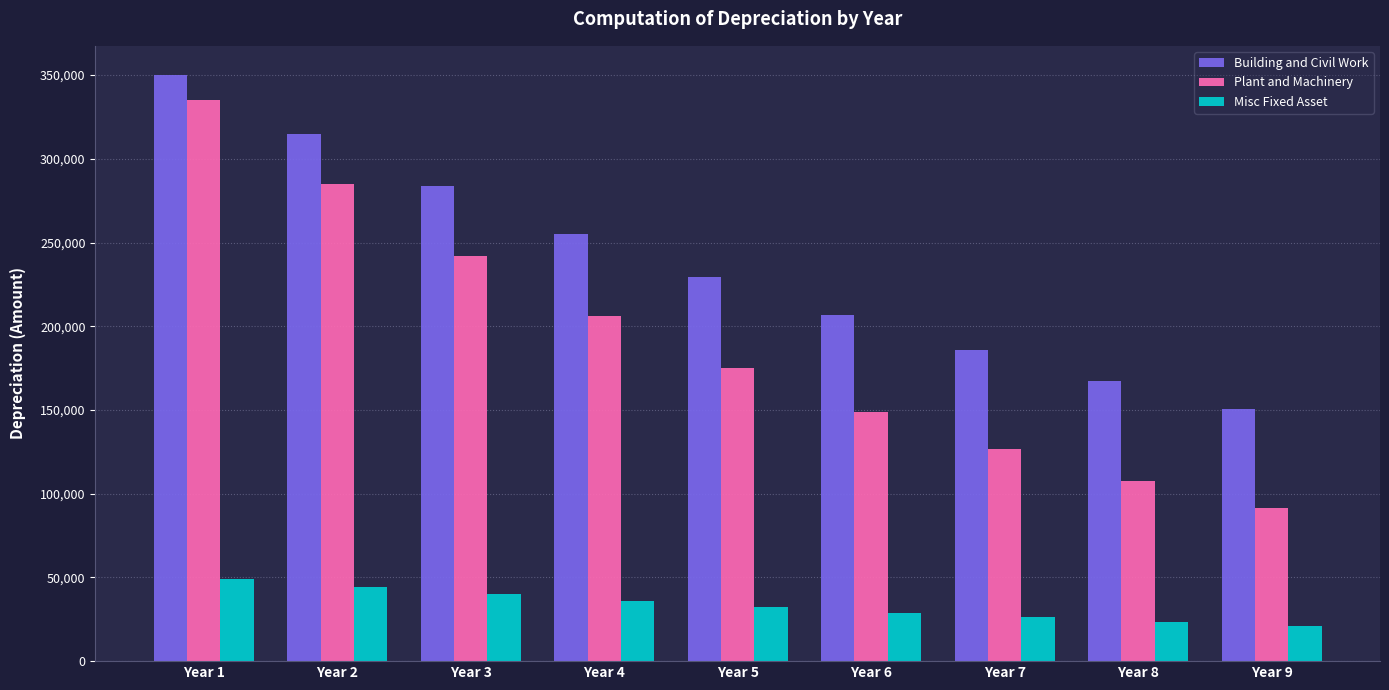

The value of Misc Fixed Asset at Year 8 is 8740.2. True or false?

False